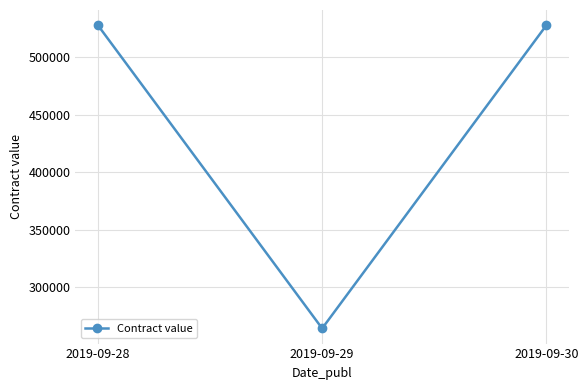

Which category has the lowest value across all series?

2019-09-29